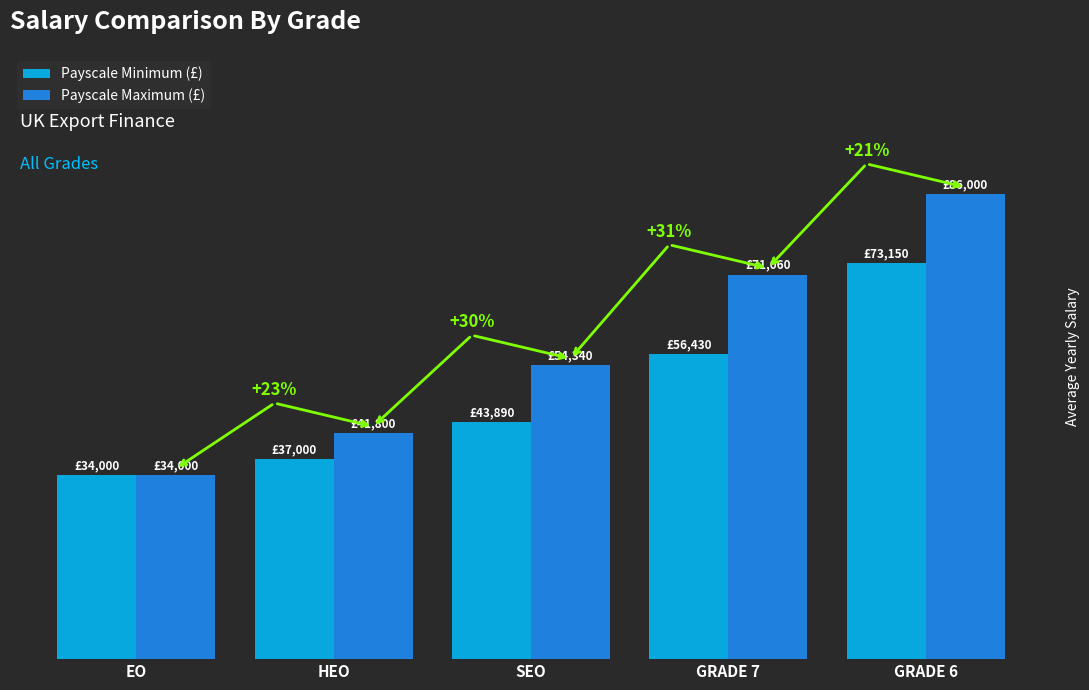

Which series has the largest range (max minus min)?

Payscale Maximum (£)